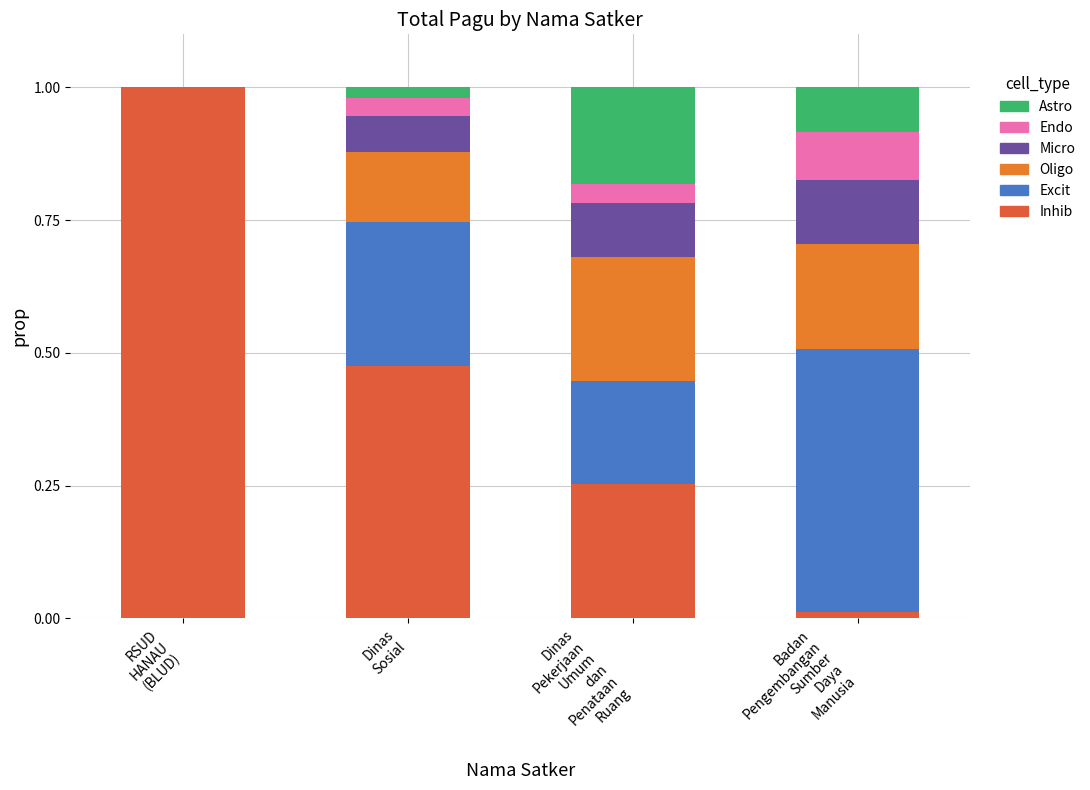

What is the total value across all series at Dinas
Pekerjaan
Umum
dan
Penataan
Ruang?

1.0